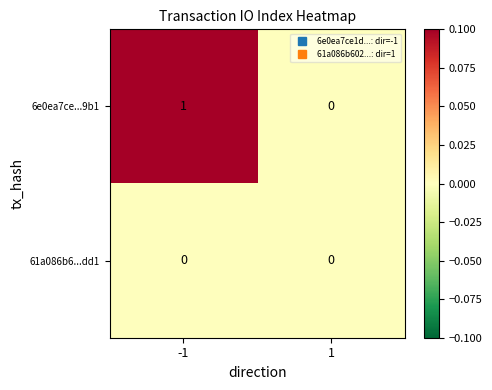

Between -1 and 1, which series saw the biggest shift?

6e0ea7ce...9b1